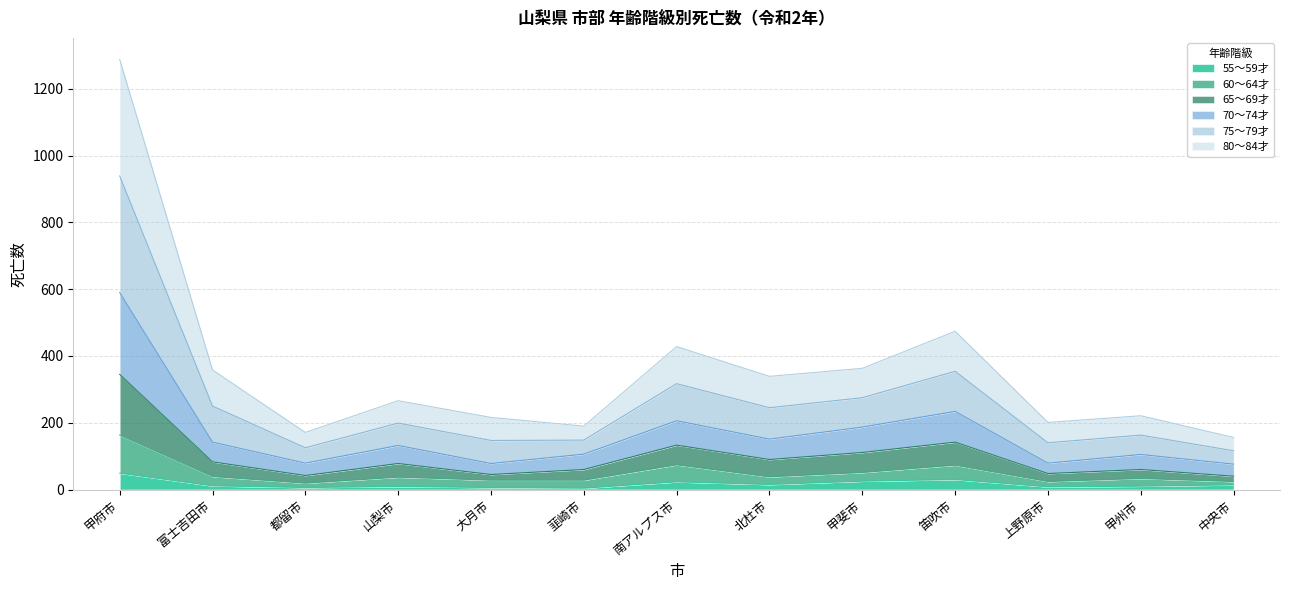

What is the sum of the 55～59才 values at 甲州市 and 中央市?

24